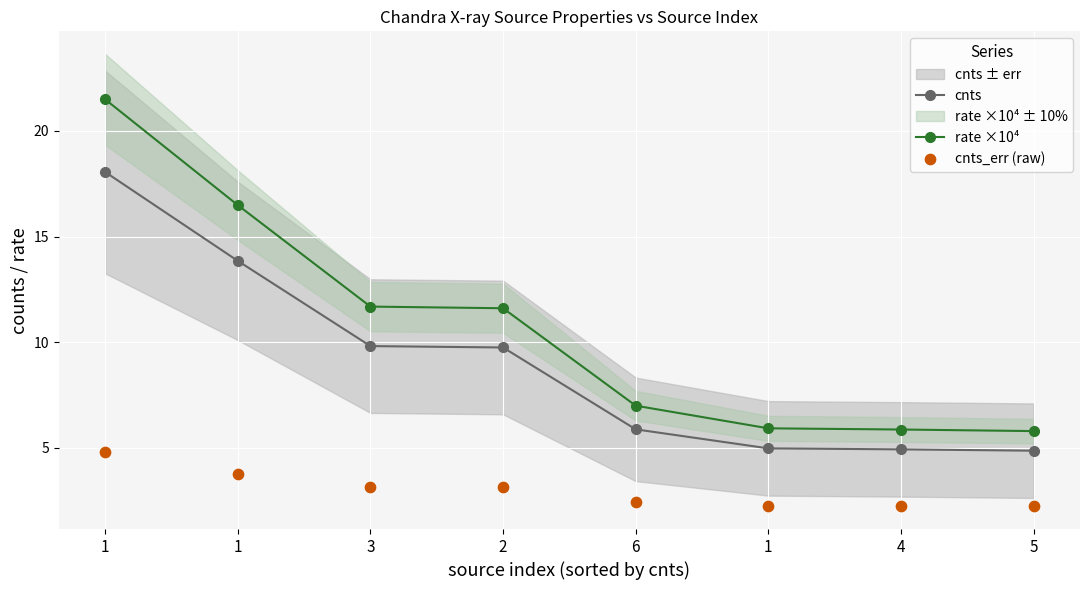

At which category is the sum across all series the highest?

1